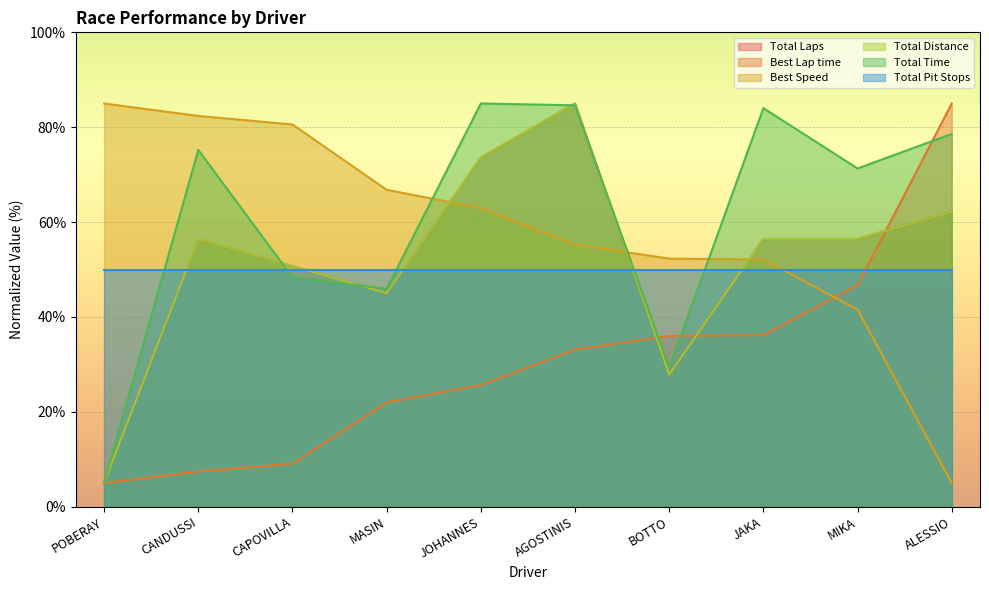

Does the chart display data point markers on the line(s)?

No